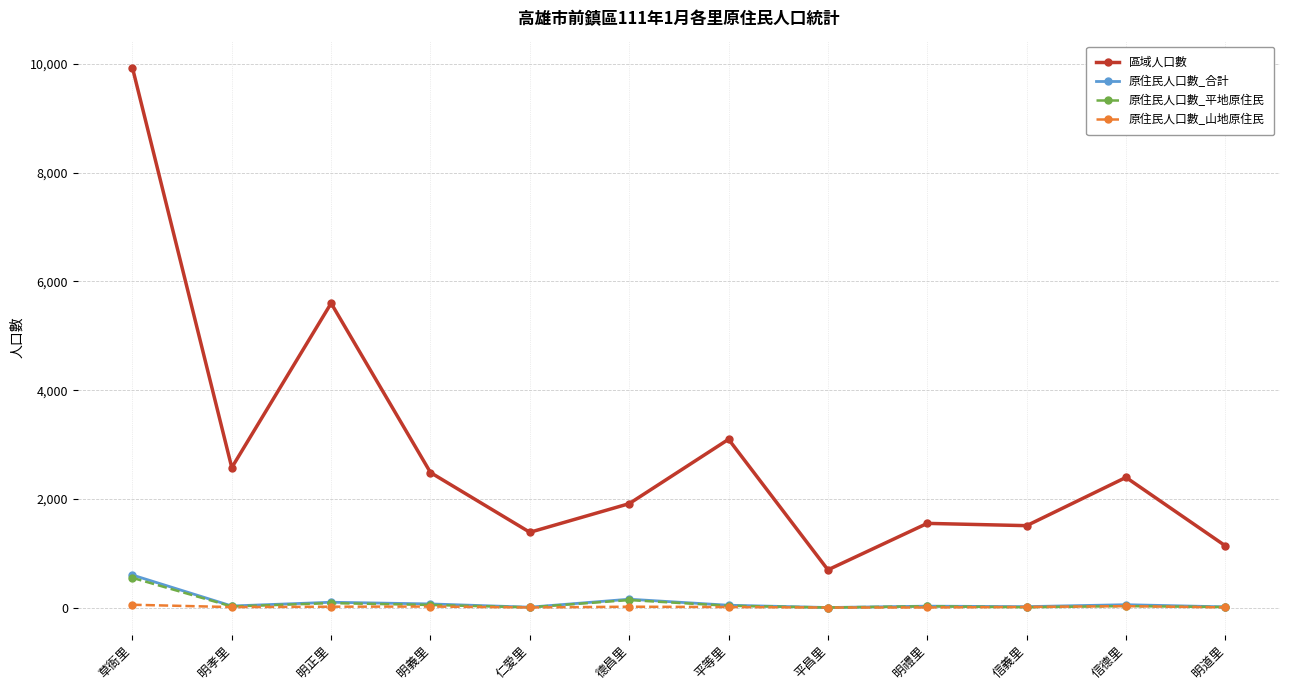

The 區域人口數 series shows 2270 at 信義里. True or false?

False